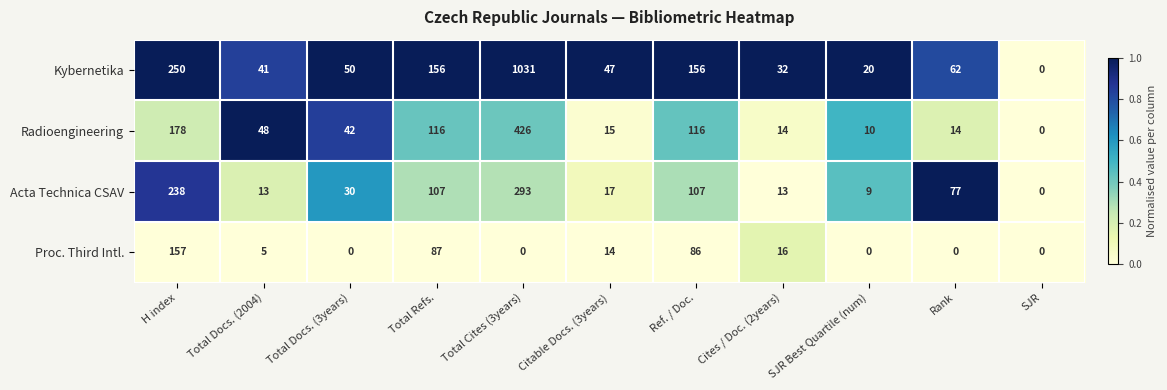

Count the number of categories in the chart.

11